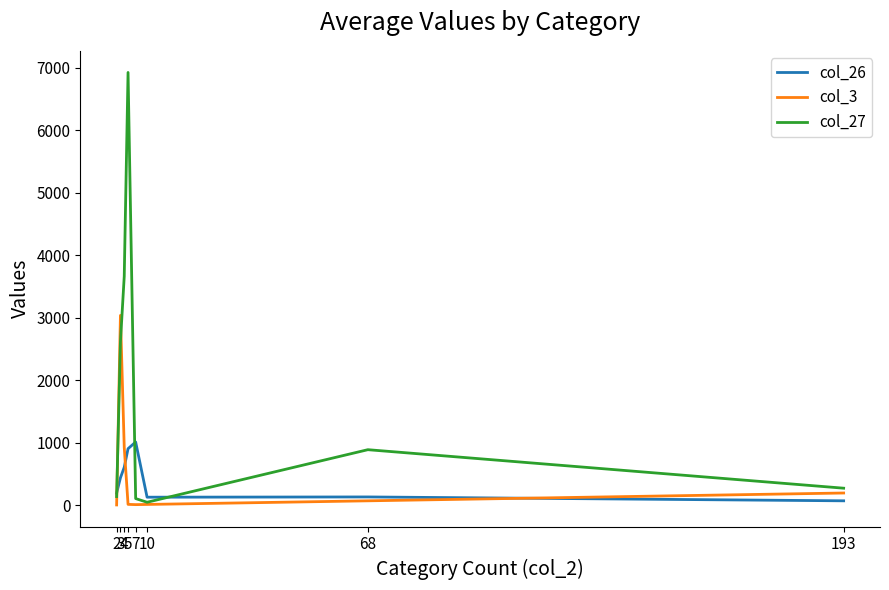

What is the sum of all col_27 values?

14635